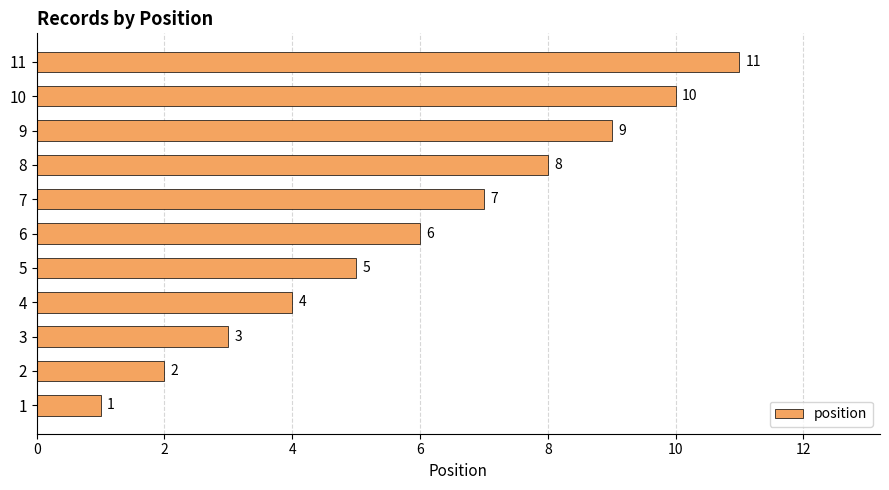

Does the chart contain any negative values?

No